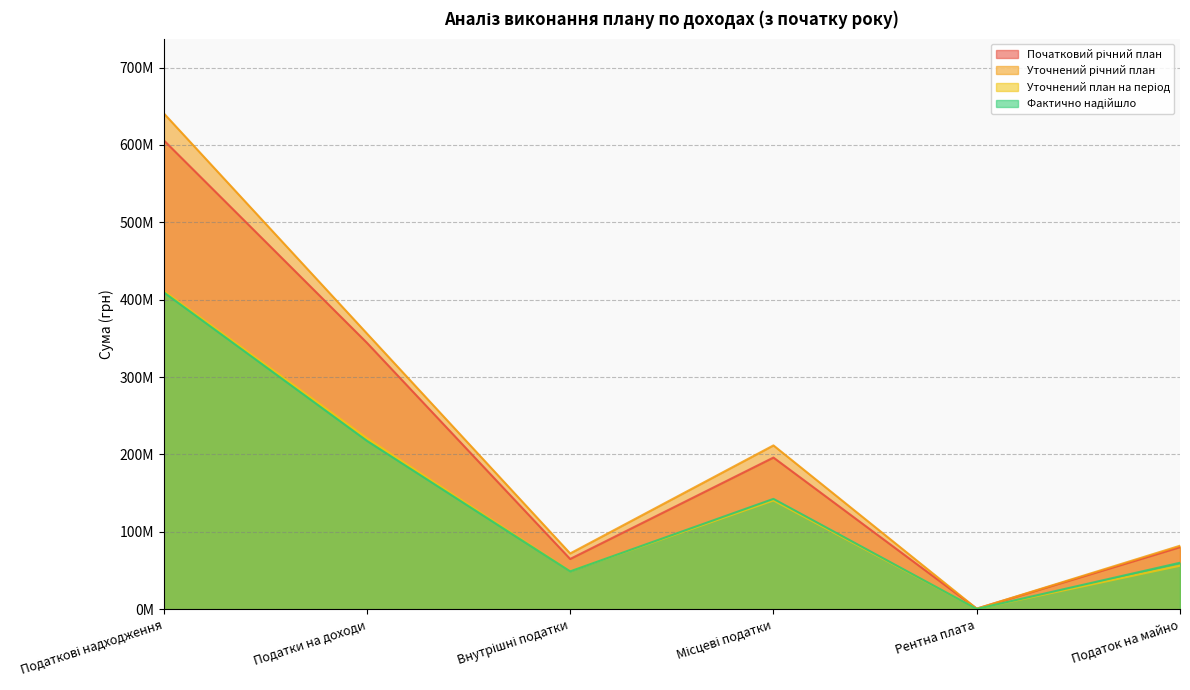

Between Податкові надходження and Податок на майно, which series saw the biggest shift?

Уточнений річний план